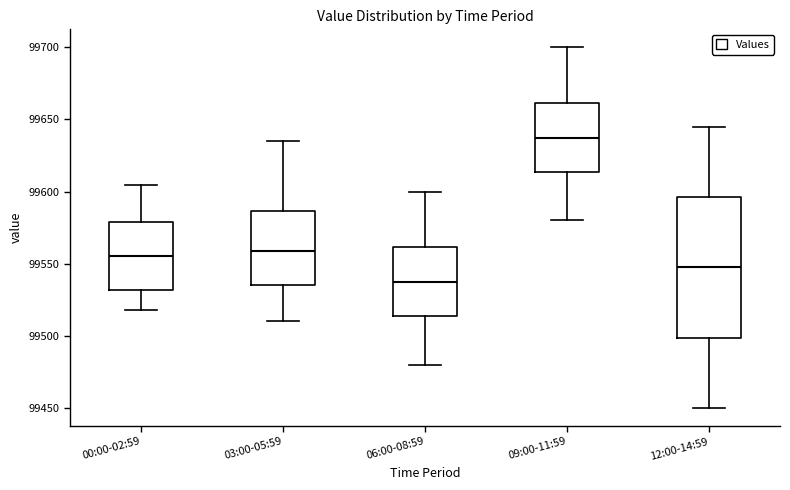

Reading left to right, read every box against the y-axis: the position of its median line, the range the box covers, and the ends of its whiskers. The values are not printed on the chart, so give them approximately, as read against the axis.

00:00-02:59: median 99555, box 99530 to 99580, whiskers 99520 to 99605
03:00-05:59: median 99560, box 99535 to 99585, whiskers 99510 to 99635
06:00-08:59: median 99540, box 99515 to 99560, whiskers 99480 to 99600
09:00-11:59: median 99640, box 99615 to 99660, whiskers 99580 to 99700
12:00-14:59: median 99550, box 99500 to 99595, whiskers 99450 to 99645